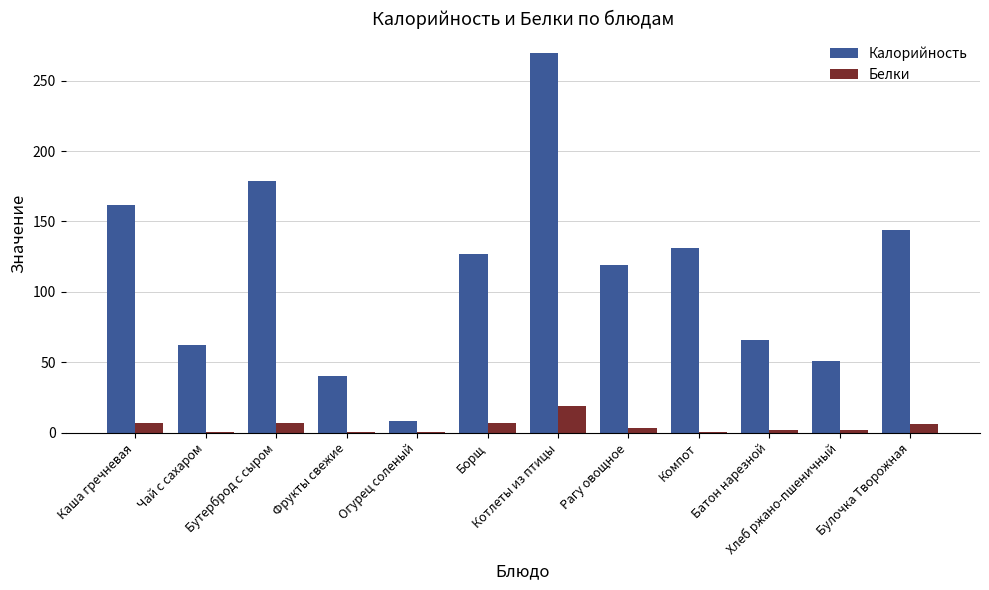

What is the highest value of the Калорийность series?

270.0